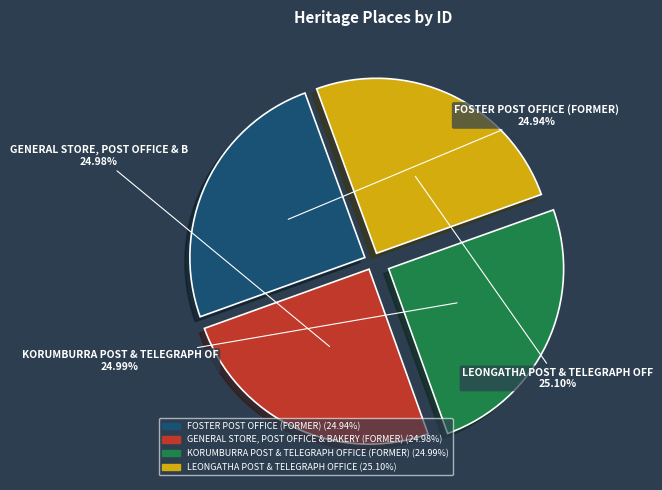

Count the number of slices in the pie.

4